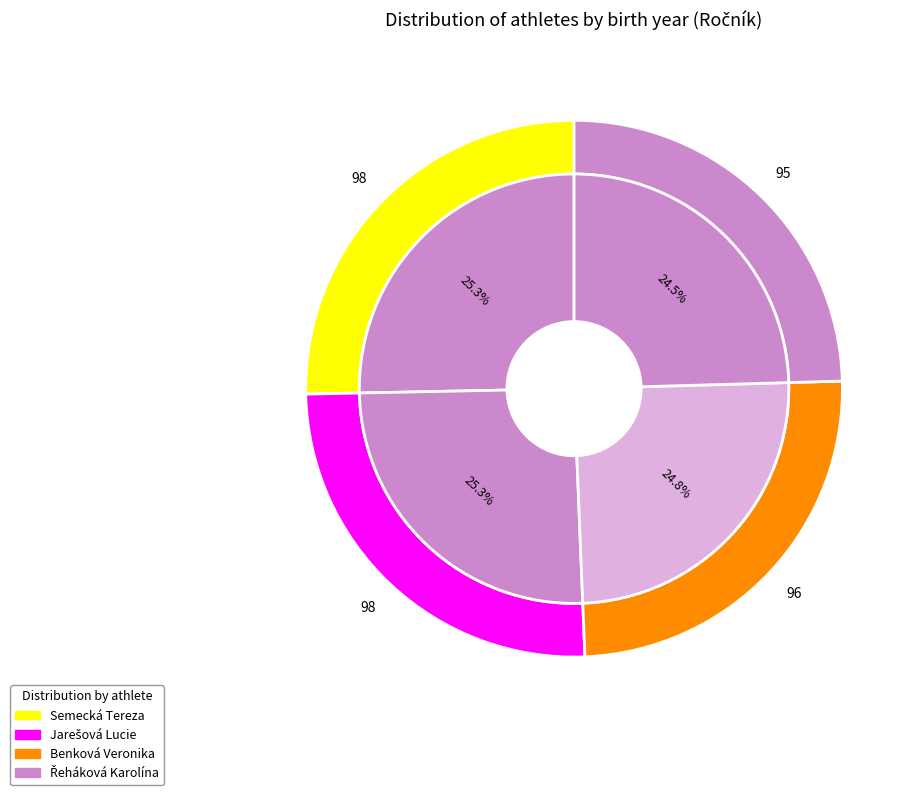

How many segments does this pie chart have?

4